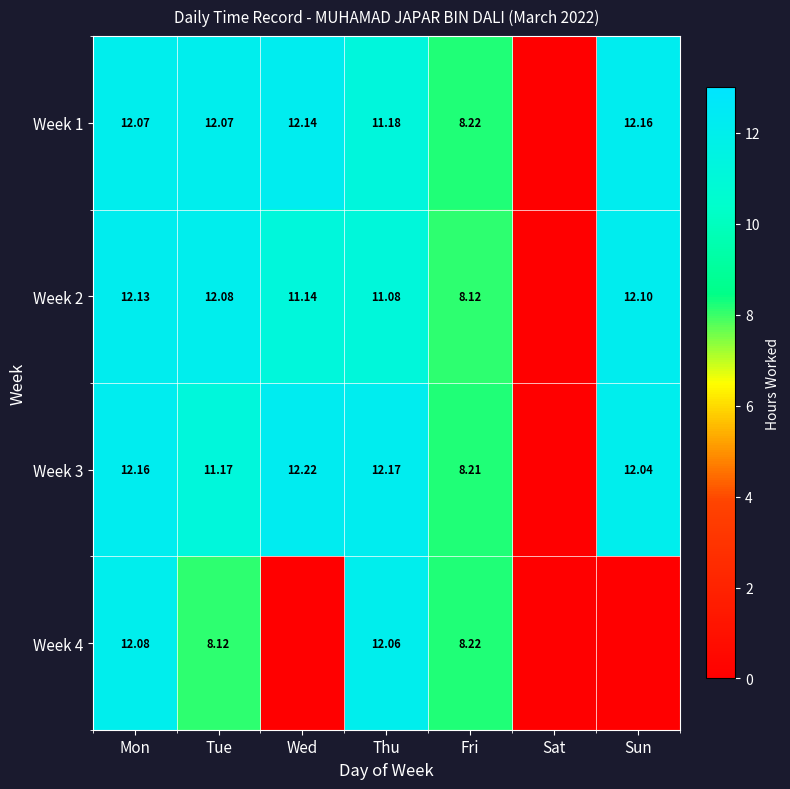

What is the difference between the highest and lowest values at Sun?

12.2